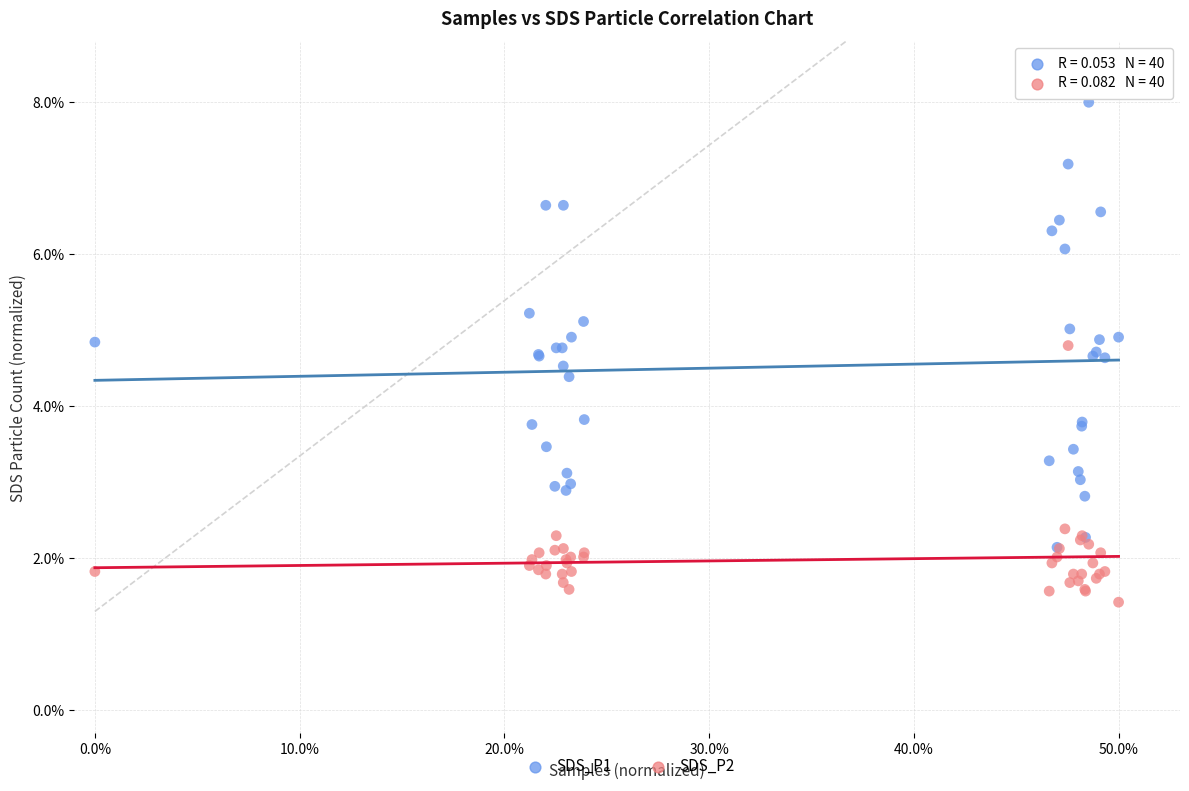

What are all the series names shown in the legend?

SDS_P1, SDS_P2